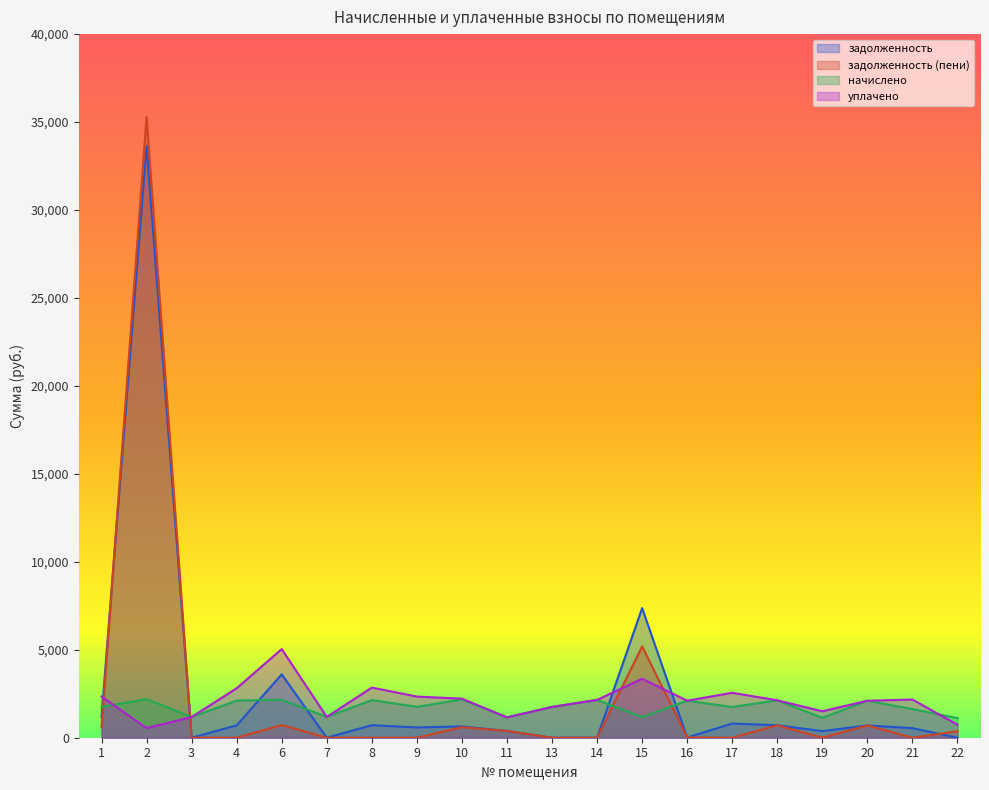

Reading right to left, list all the values displayed in this chart.

задолженность: 22=0.0	21=543.2	20=700.5	19=376.1	18=709.1	17=807.4	16=14.2	15=7369.5	14=0.0	13=0.0	11=385.9	10=642.8	9=585.0	8=712.8	7=0.0	6=3600.9	4=703.0	3=0.5	2=33650.1	1=1173.8
задолженность (пени): 22=369.9	21=0.0	20=700.5	19=0.0	18=709.1	17=0.0	16=14.2	15=5191.1	14=0.0	13=0.0	11=385.9	10=600.7	9=0.0	8=0.0	7=0.0	6=720.2	4=0.0	3=0.5	2=35292.7	1=583.8
начислено: 22=1109.8	21=1629.7	20=2101.6	19=1128.2	18=2127.4	17=1747.7	16=2105.3	15=1172.5	14=2149.5	13=1751.3	11=1157.7	10=2179.0	9=1755.0	8=2138.5	7=1179.8	6=2160.6	4=2109.0	3=1176.2	2=2190.1	1=1751.3
уплачено: 22=739.9	21=2172.9	20=2101.6	19=1504.3	18=2127.4	17=2555.1	16=2105.3	15=3350.8	14=2149.5	13=1751.3	11=1157.7	10=2221.1	9=2340.0	8=2851.3	7=1179.8	6=5041.3	4=2812.0	3=1176.2	2=547.5	1=2341.3